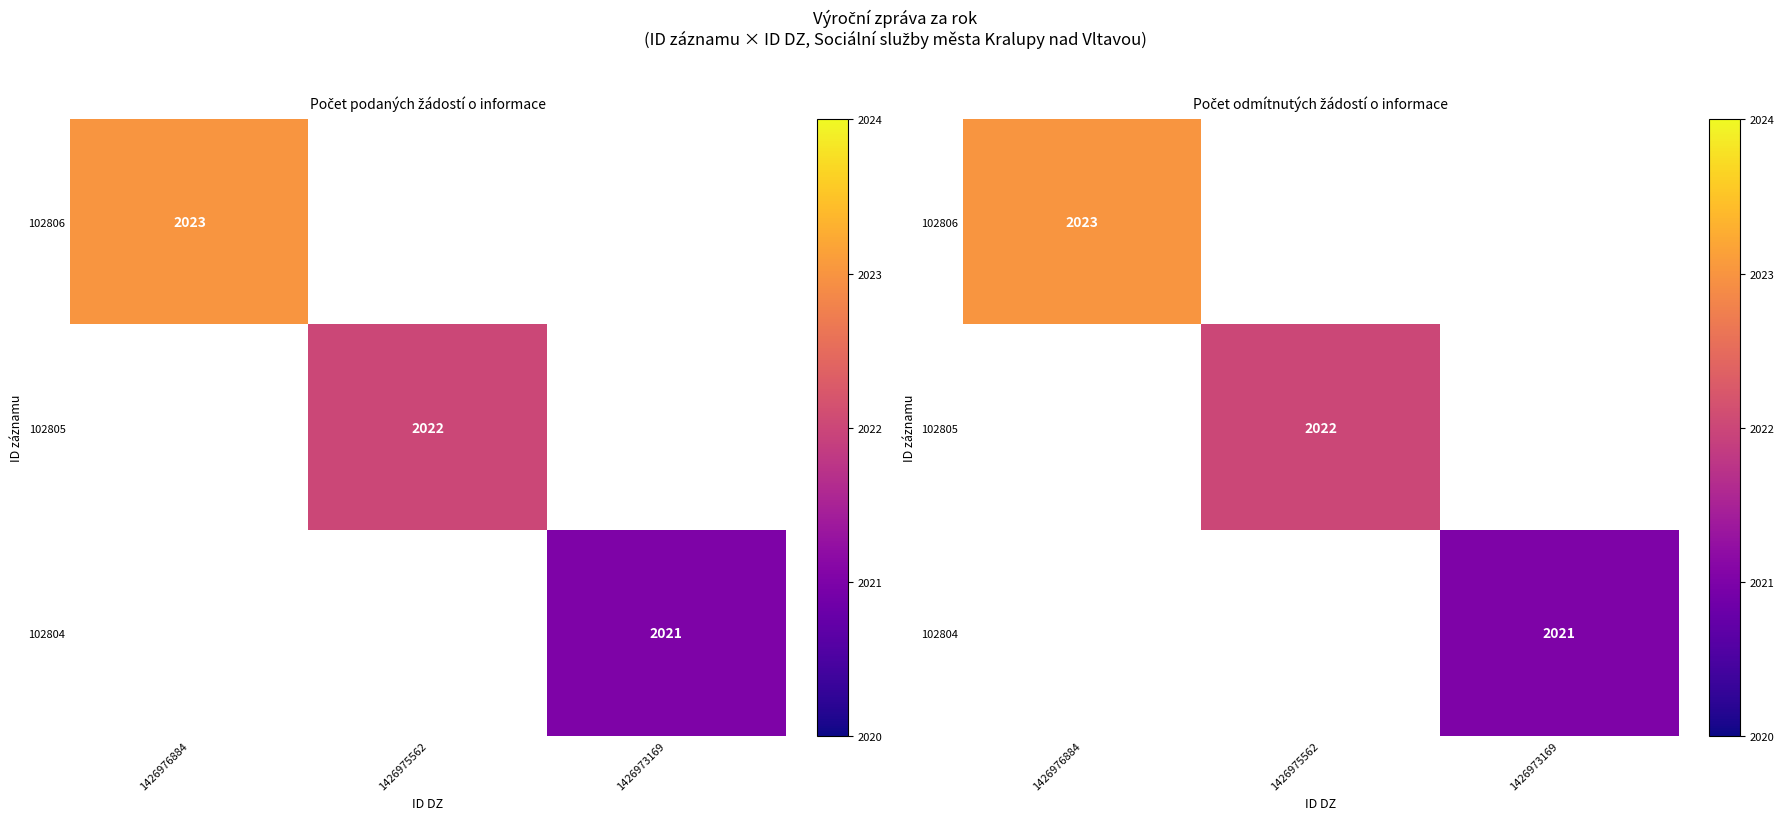

What is the greatest value displayed?

2023.0